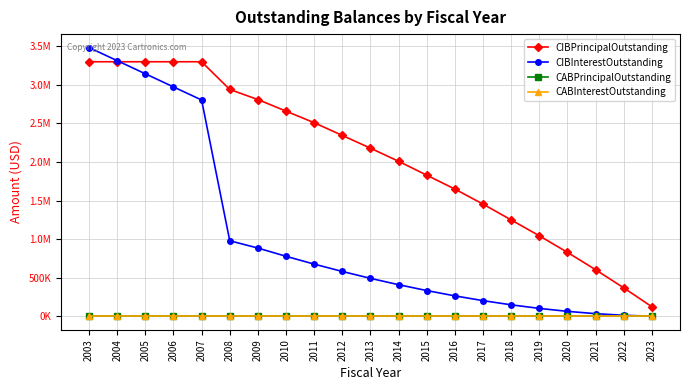

The CABPrincipalOutstanding series shows 0.0 at 2006. True or false?

True